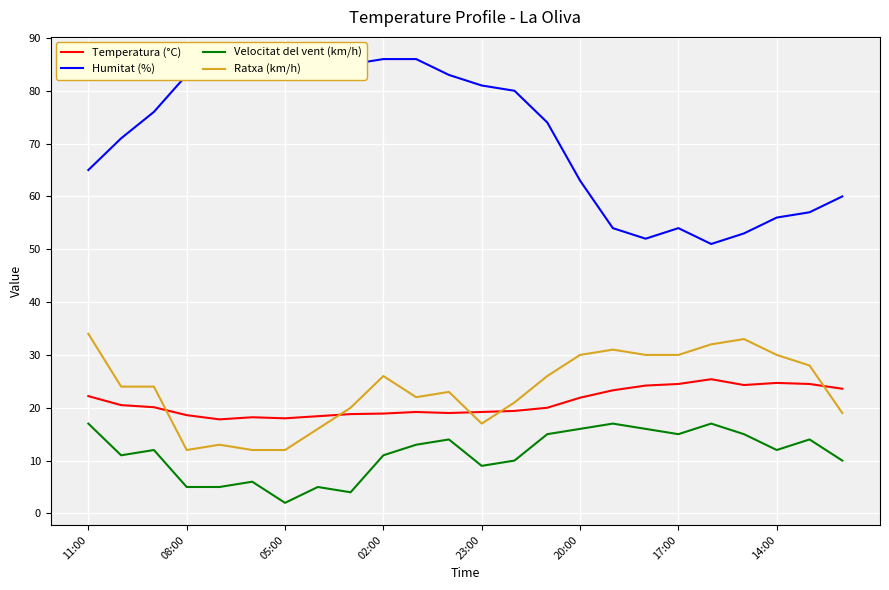

True or false: Velocitat del vent (km/h) and Ratxa (km/h) cross at least once.

False